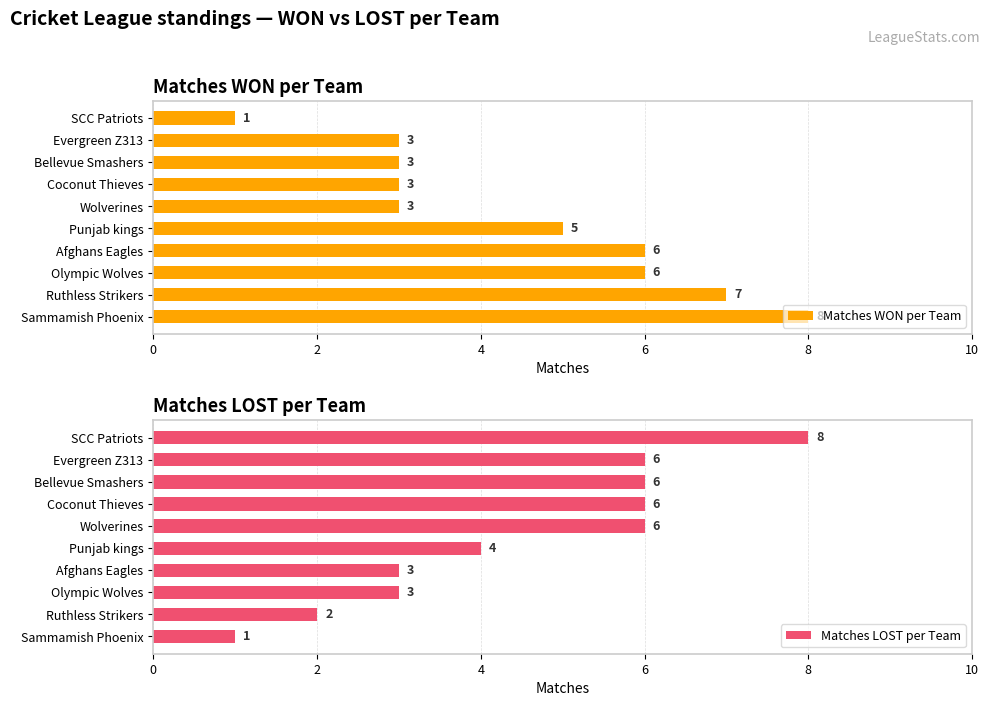

What is the smallest value displayed?

1